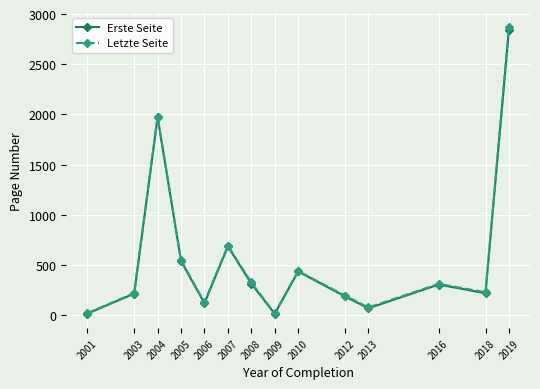

How many data points does each series have?

14